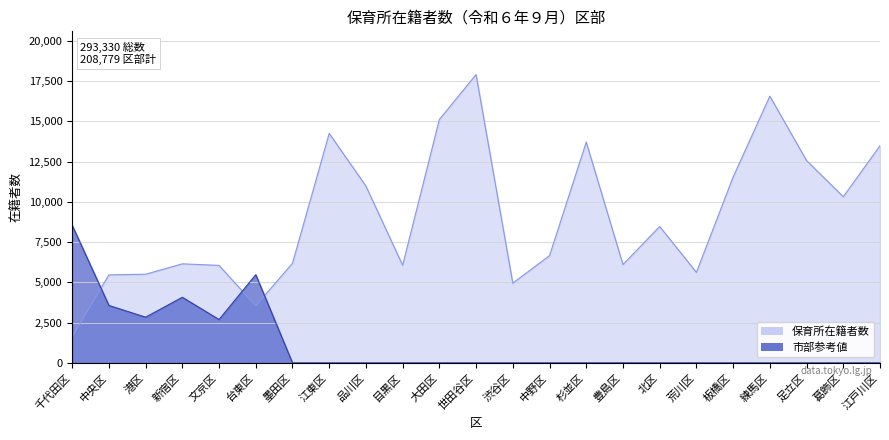

Between 練馬区 and 墨田区, which is larger?

練馬区